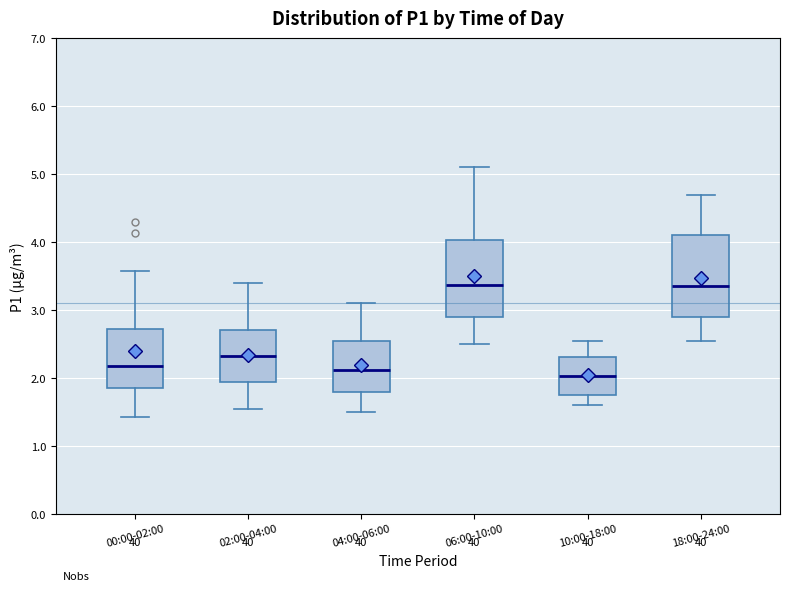

Reading left to right, read every box against the y-axis: the position of its median line, the range the box covers, and the ends of its whiskers. The values are not printed on the chart, so give them approximately, as read against the axis.

00:00-02:00: median 2.2, box 1.9 to 2.7, whiskers 1.4 to 3.6
02:00-04:00: median 2.3, box 1.9 to 2.7, whiskers 1.6 to 3.4
04:00-06:00: median 2.1, box 1.8 to 2.6, whiskers 1.5 to 3.1
06:00-10:00: median 3.4, box 2.9 to 4.0, whiskers 2.5 to 5.1
10:00-18:00: median 2.0, box 1.8 to 2.3, whiskers 1.6 to 2.6
18:00-24:00: median 3.4, box 2.9 to 4.1, whiskers 2.6 to 4.7